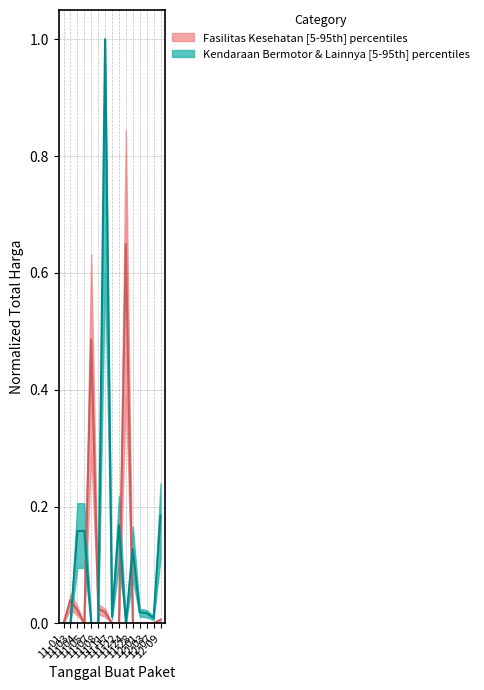

Which series has the widest spread of values?

Kendaraan Bermotor & Lainnya